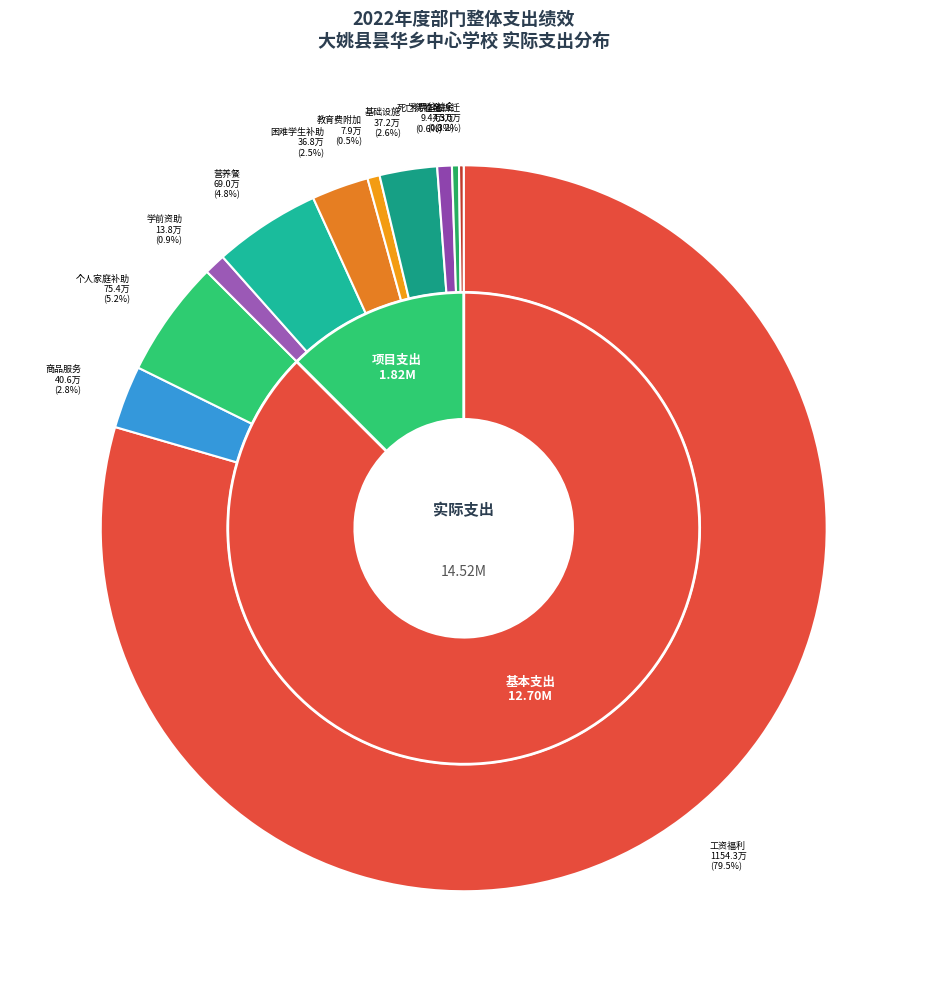

What is the change in value from 项目支出（学前教育资助资金） to 项目支出（基础设施建设）?

+233706.7